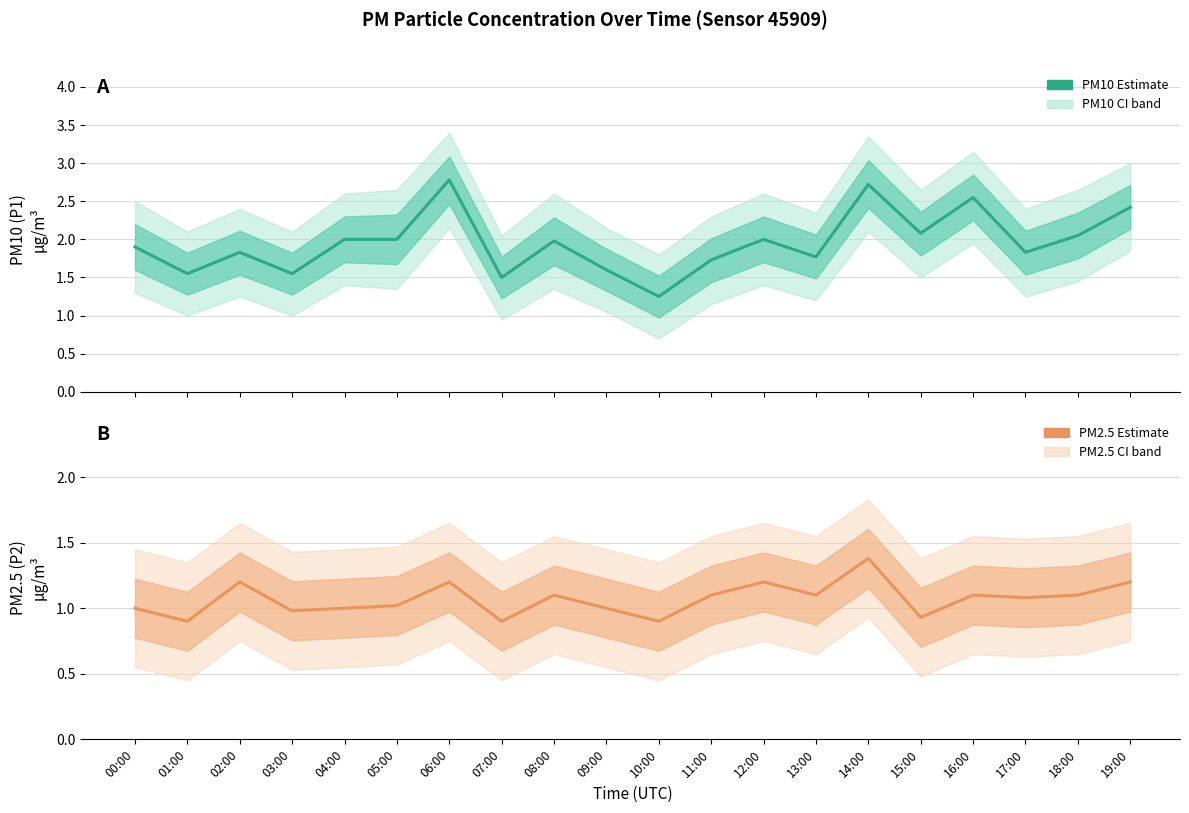

What is the greatest value displayed?

2.8